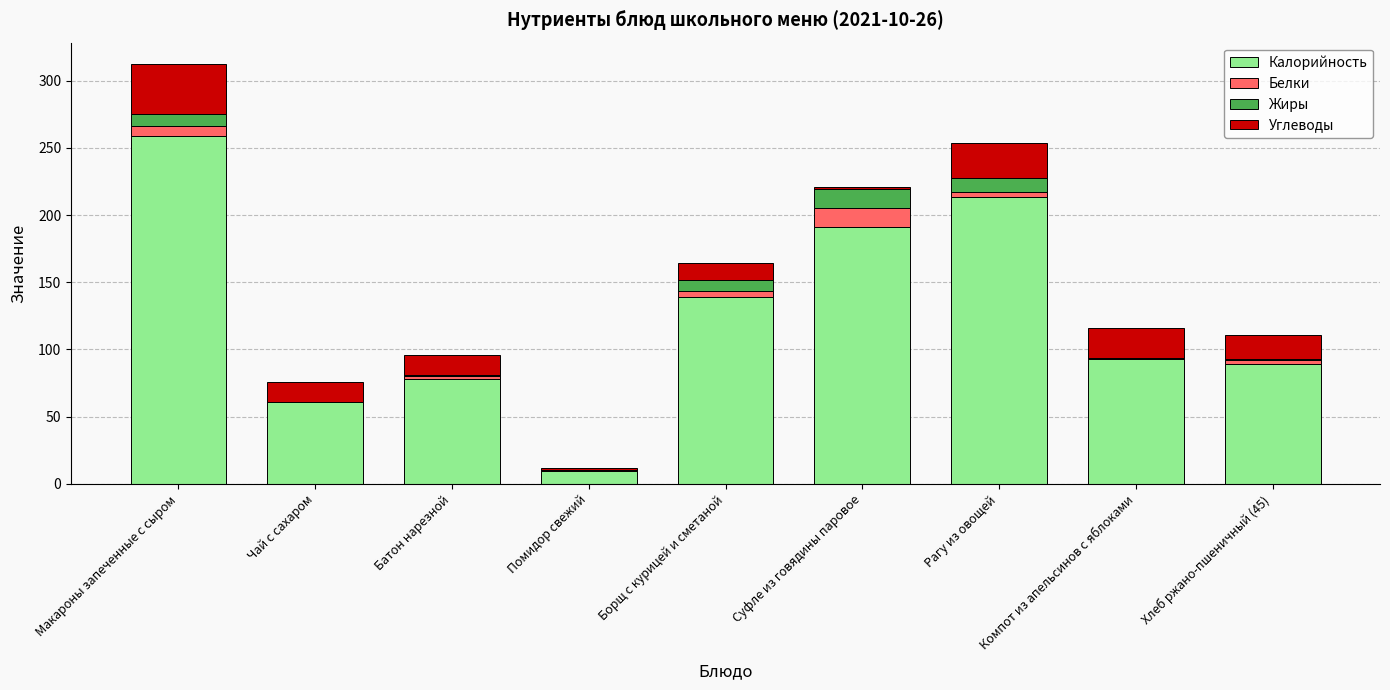

What is the highest value of the Калорийность series?

258.9